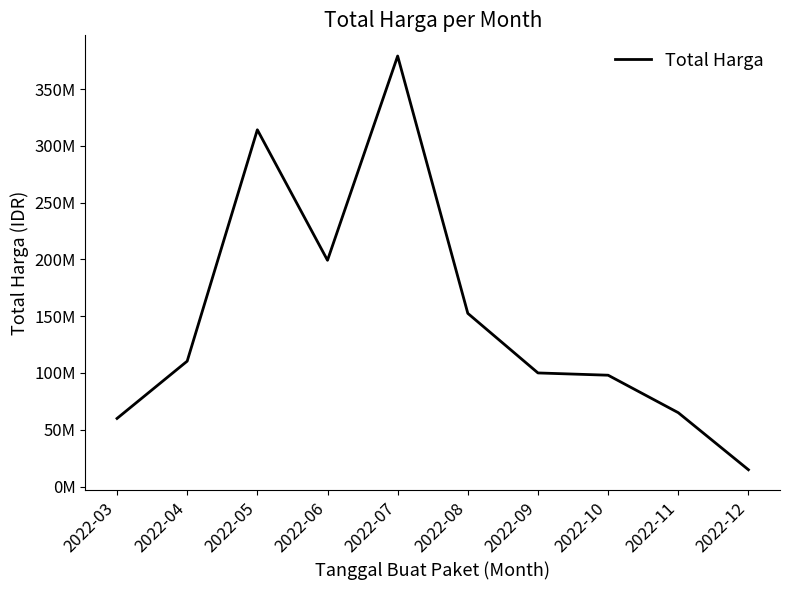

How many interior local peaks (higher than both neighbors) does the data have?

2